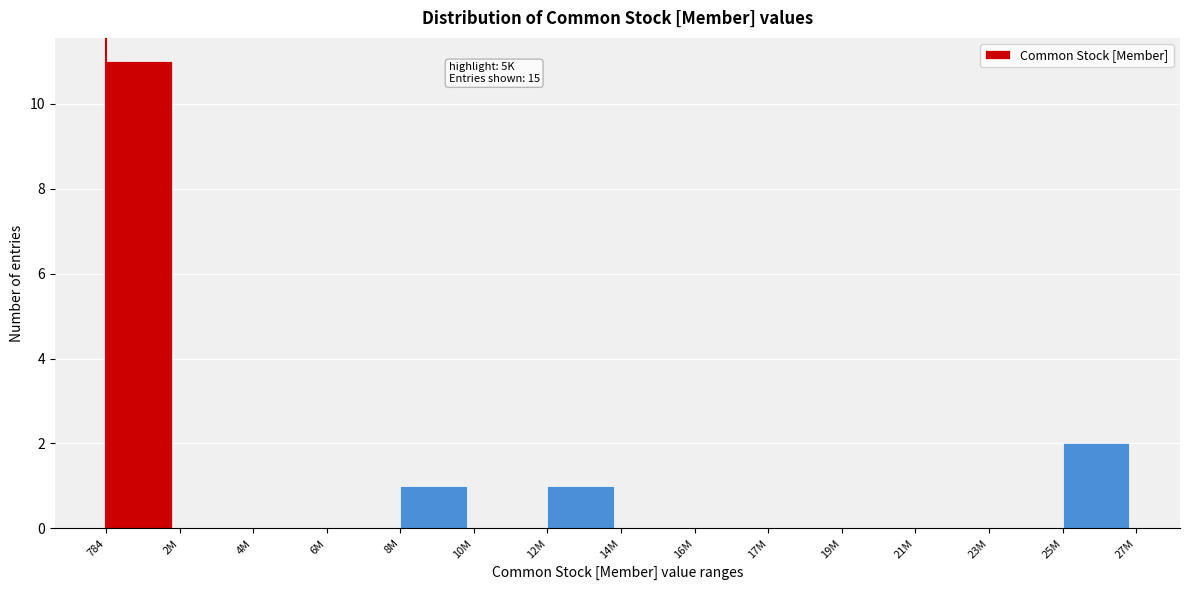

Reading left to right, extract all data points from this chart.

784=11	2M=0	4M=0	6M=0	8M=1	10M=0	12M=1	14M=0	16M=0	17M=0	19M=0	21M=0	23M=0	25M=2